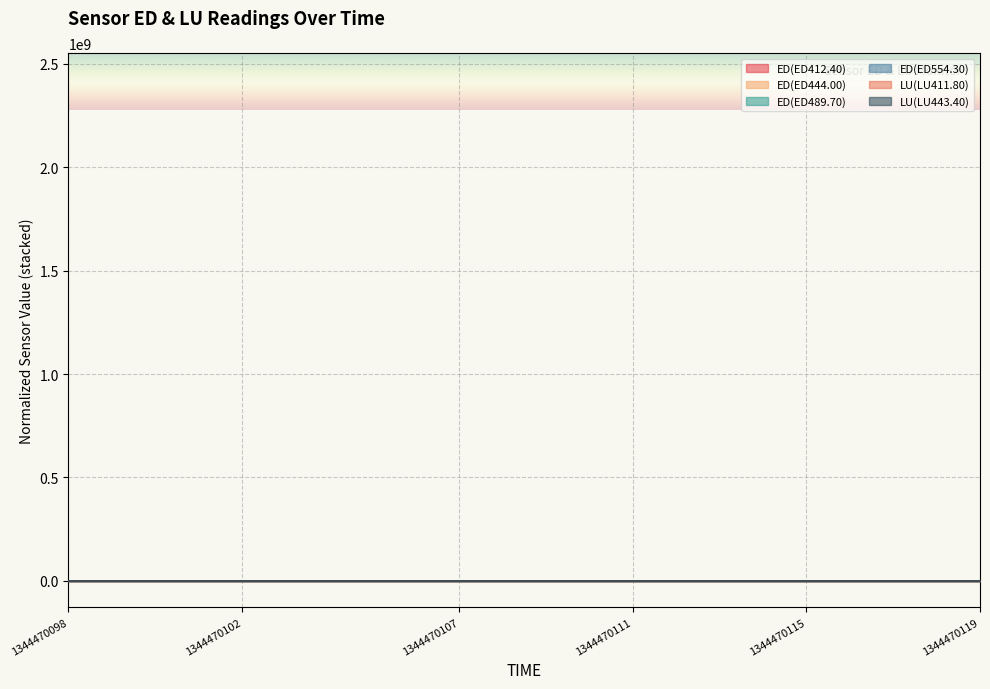

What is the value of the ED(ED489.70) point at the 8th from the left?

0.9